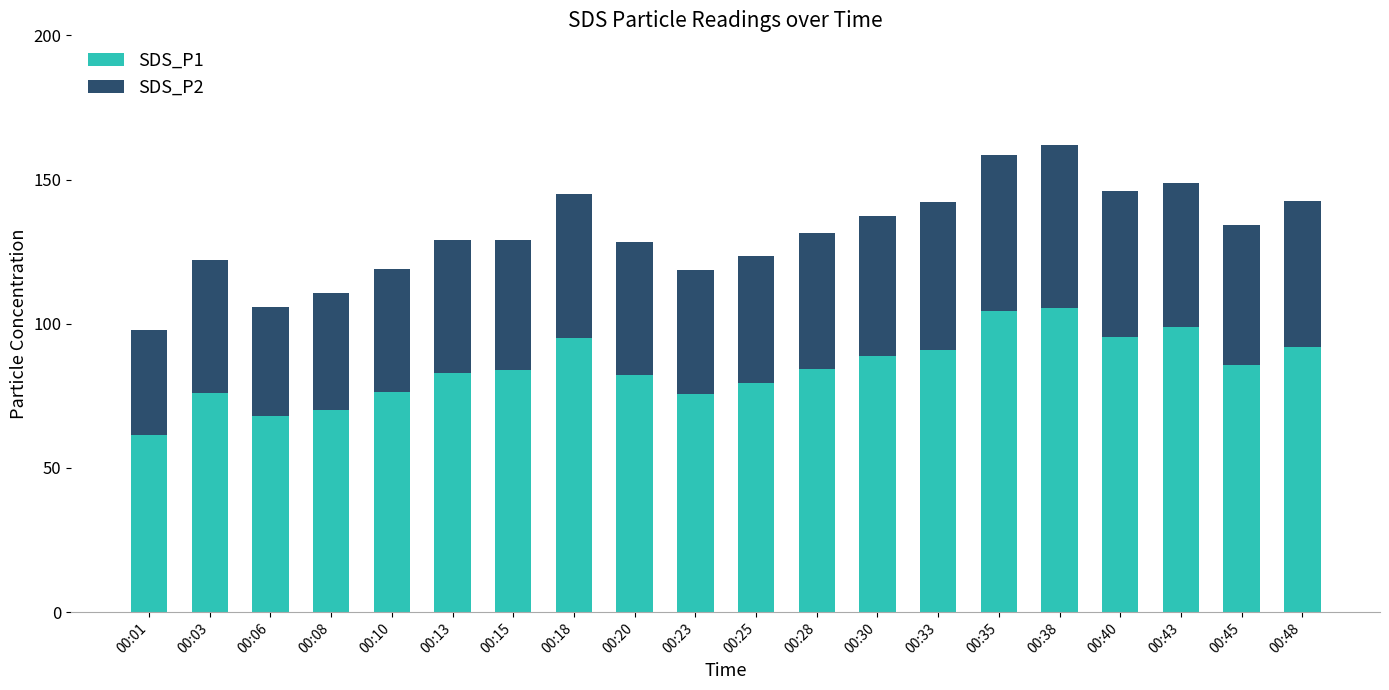

Are the bars grouped side by side (vs. stacked)?

No